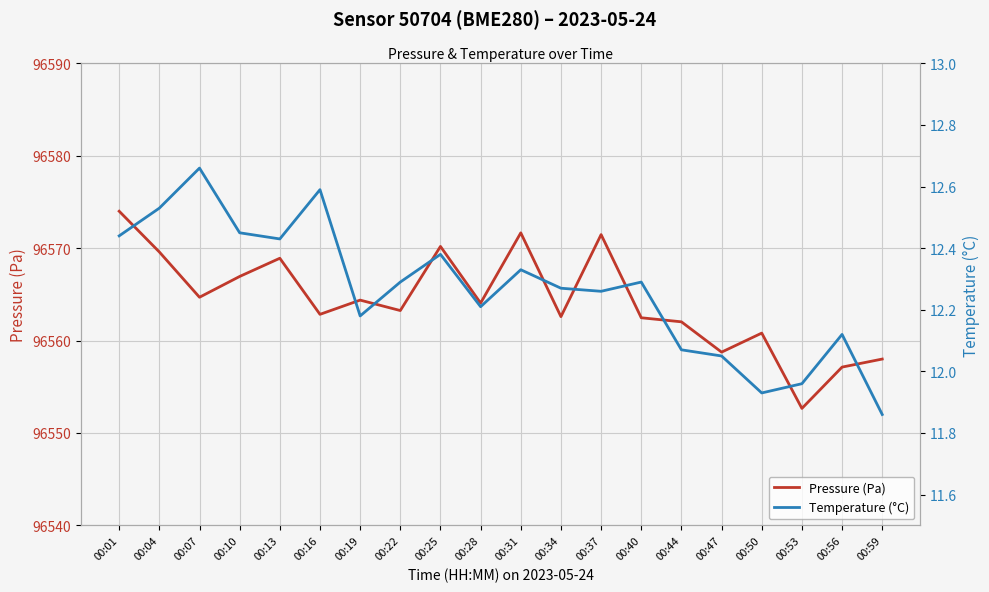

List the series in order of their overall mean, lowest first.

Temperature (°C), Pressure (Pa)